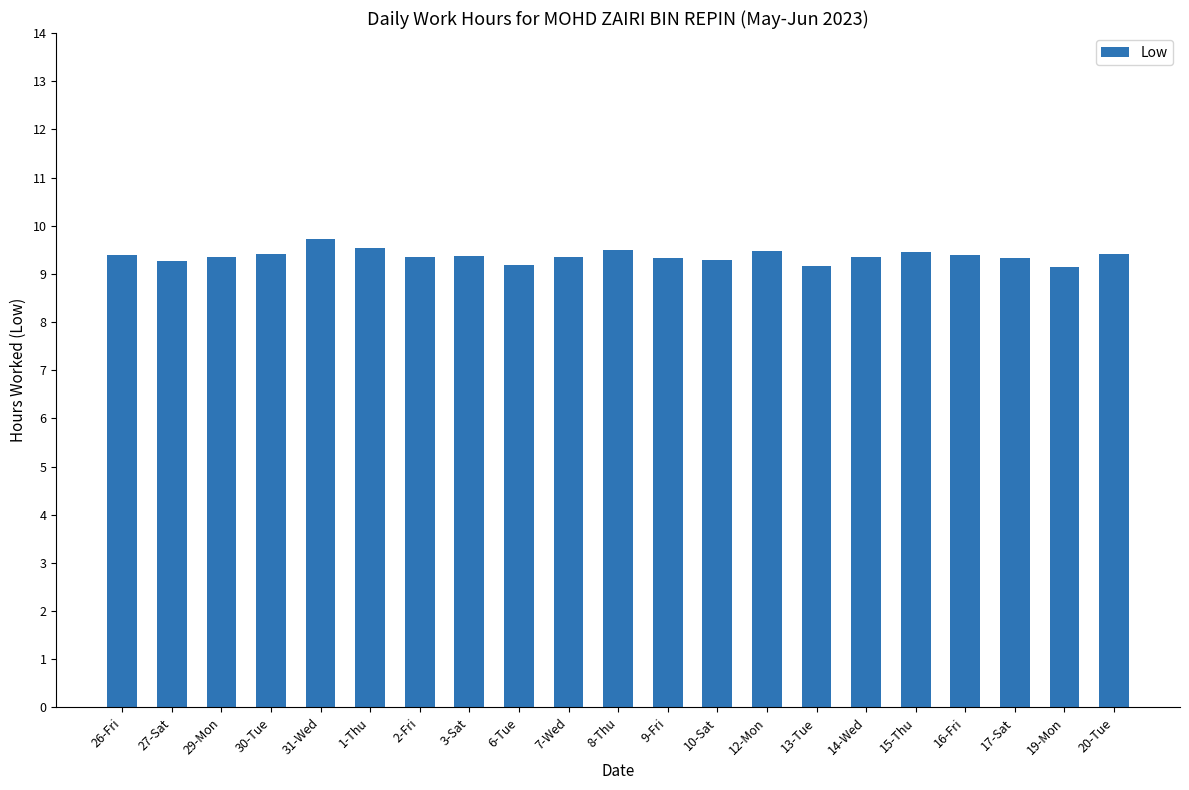

Which category has the highest value across all series?

31-Wed